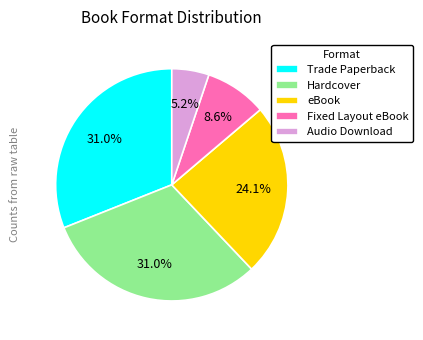

Between Audio Download and Hardcover, which is larger?

Hardcover